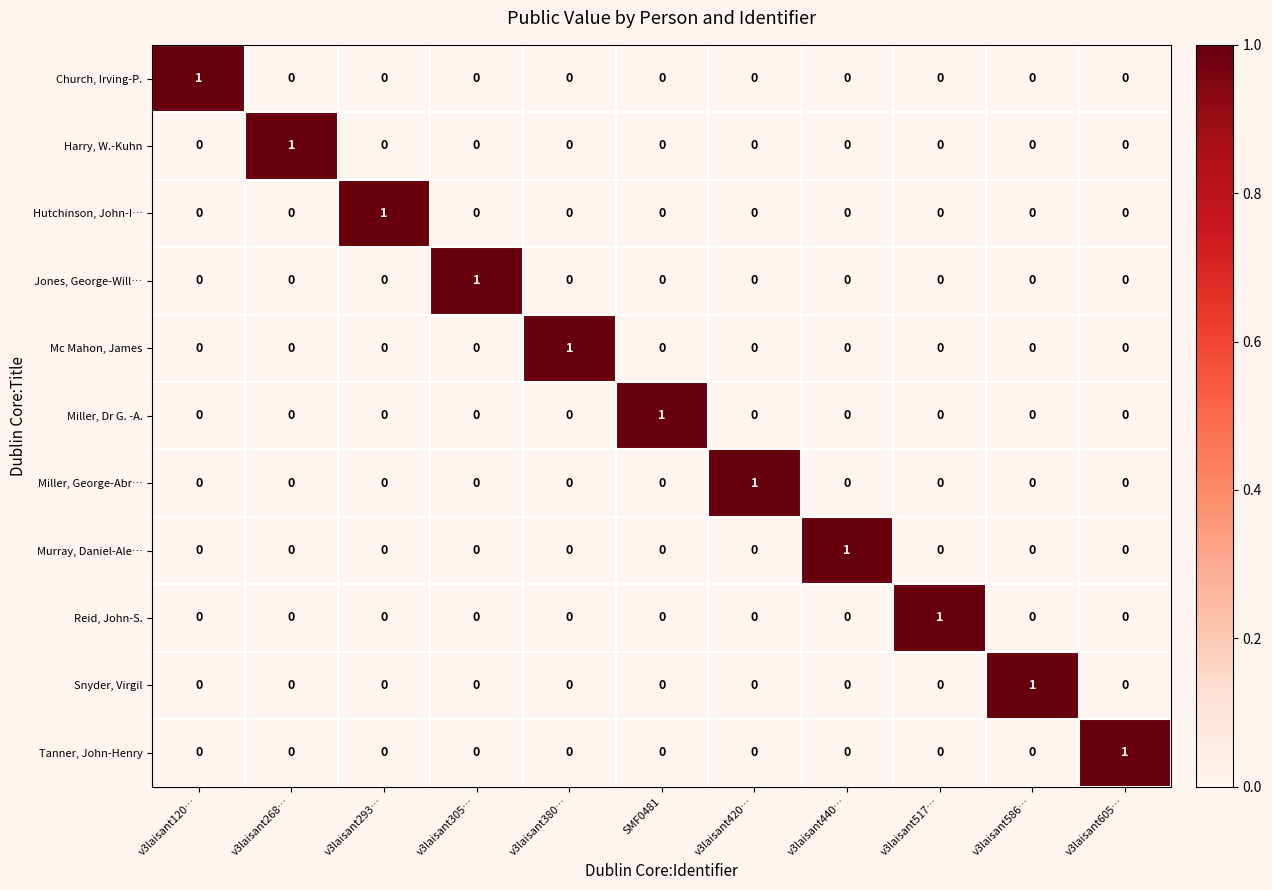

True or false: Tanner, John-Henry has a value of 1 at v3laisant517….

False